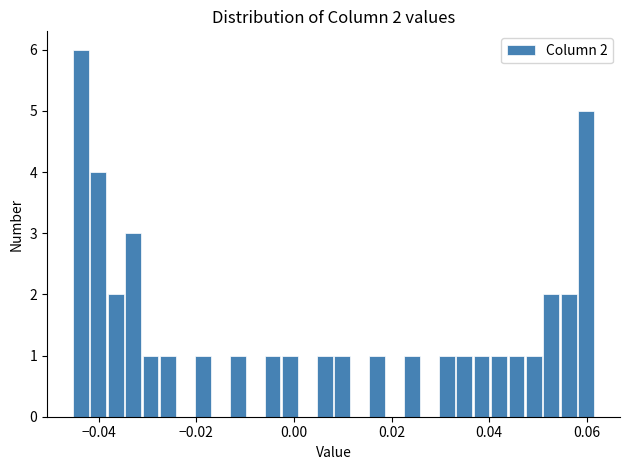

Around what value on the x-axis is the tallest bar? Give the approximate position of its centre, as read against the axis.

-0.044